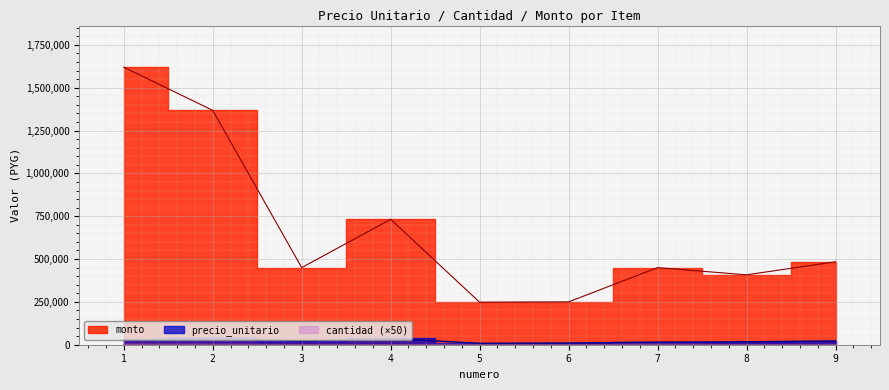

Does the chart display data point markers on the line(s)?

No